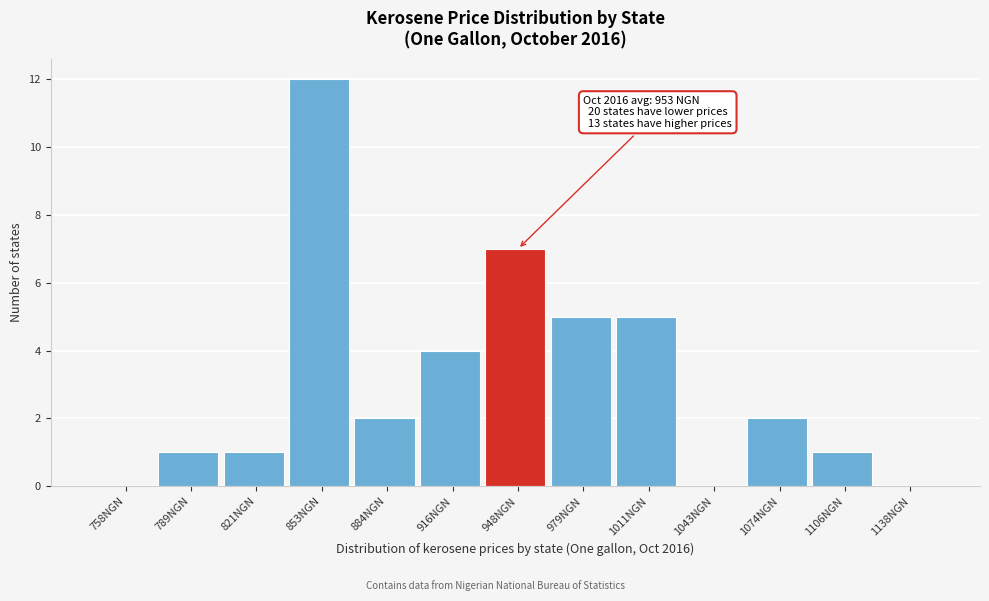

Reading left to right, list all the values displayed in this chart.

758NGN=0	789NGN=1	821NGN=1	853NGN=12	884NGN=2	916NGN=4	948NGN=7	979NGN=5	1011NGN=5	1043NGN=0	1074NGN=2	1106NGN=1	1138NGN=0